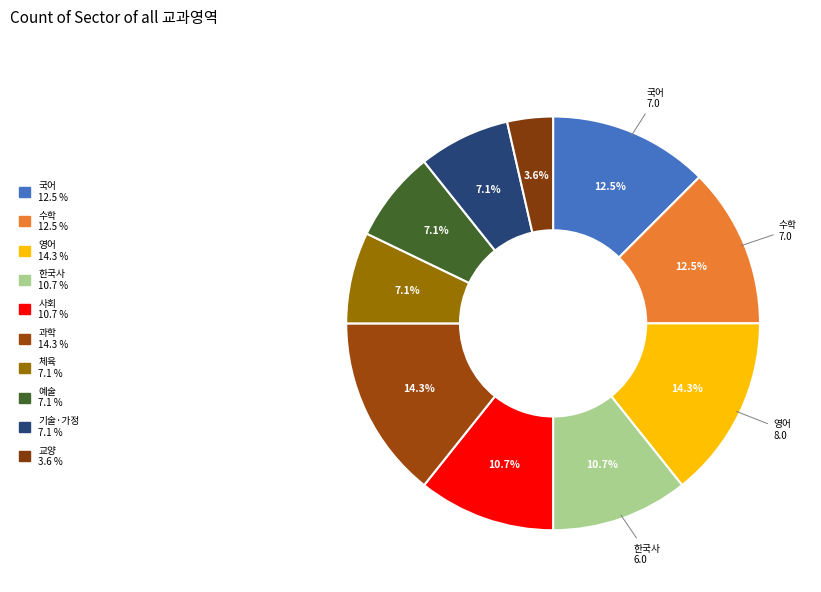

Rank the categories by value from highest to lowest.

영어, 과학, 국어, 수학, 한국사, 사회, 체육, 예술, 기술·가정, 교양